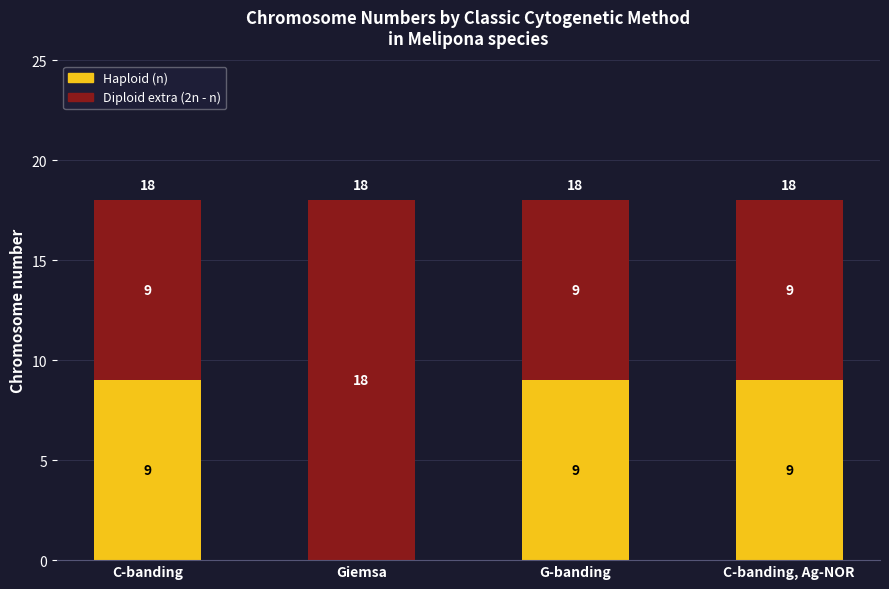

What is the total value across all series at C-banding?

18